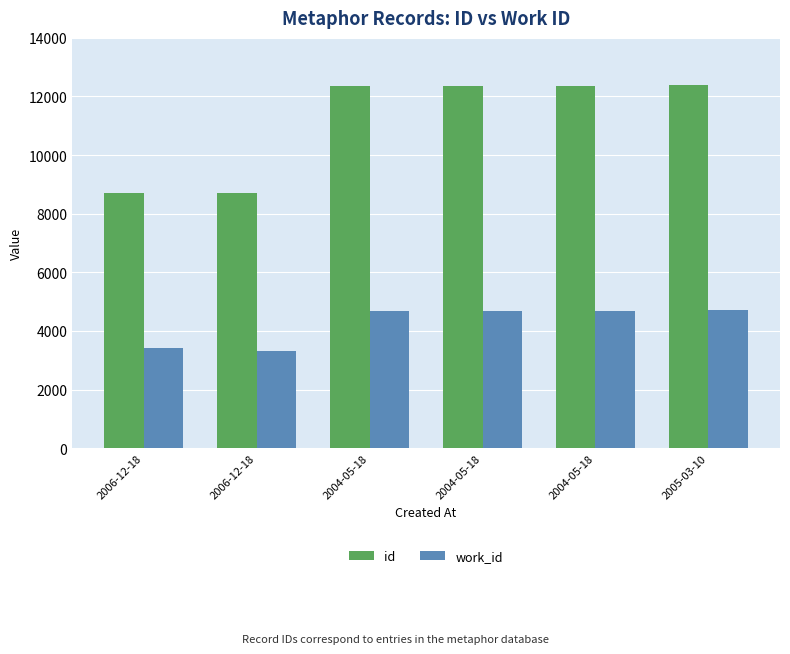

How many series are shown in this chart?

2